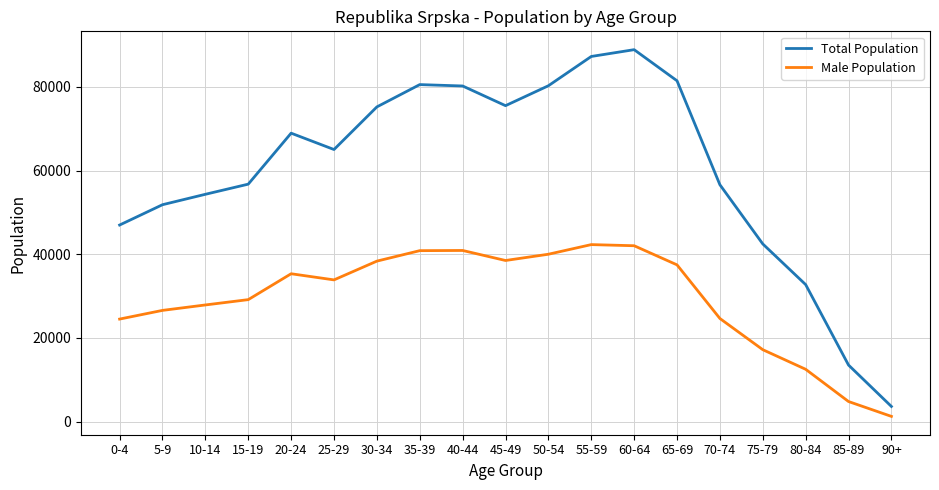

At which label does Total Population first exceed 65048?

20-24